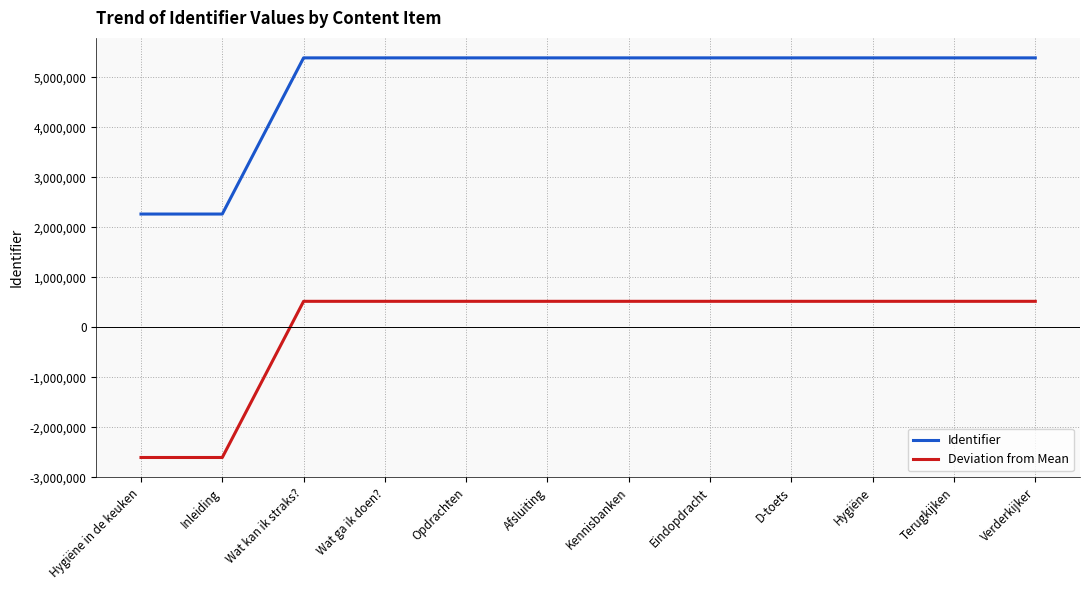

What is the difference between the second highest and minimum values in the Identifier series?

3123732.0